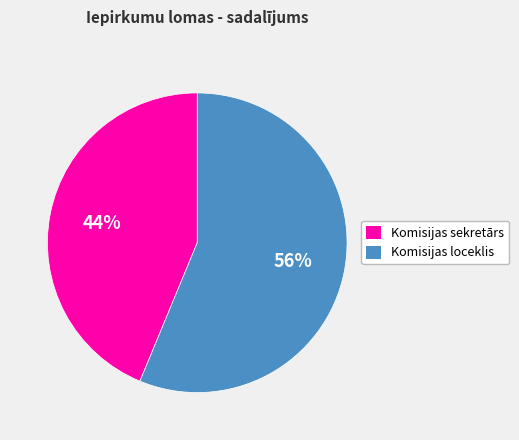

Combined, do Komisijas loceklis and Komisijas sekretārs account for over 50%?

Yes